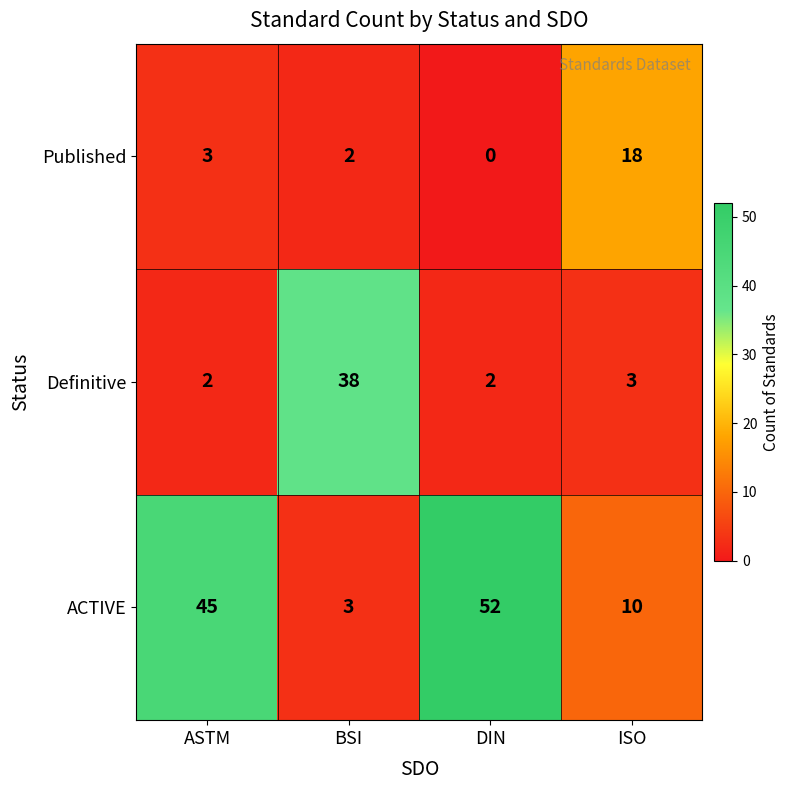

What is the difference between the highest and lowest values at DIN?

52